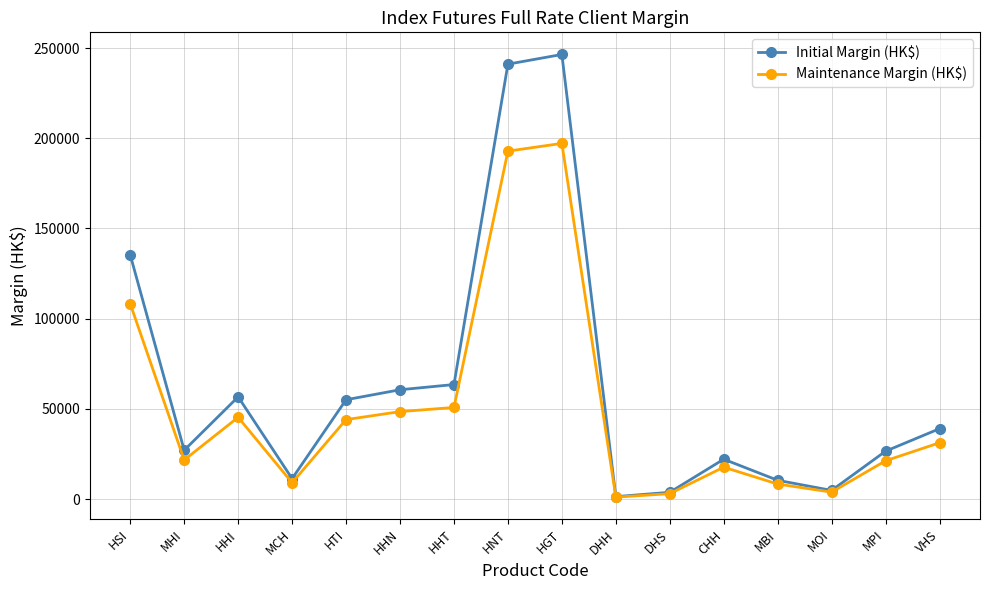

In Initial Margin (HK$), how many points are higher than both neighbors (excluding endpoints)?

3